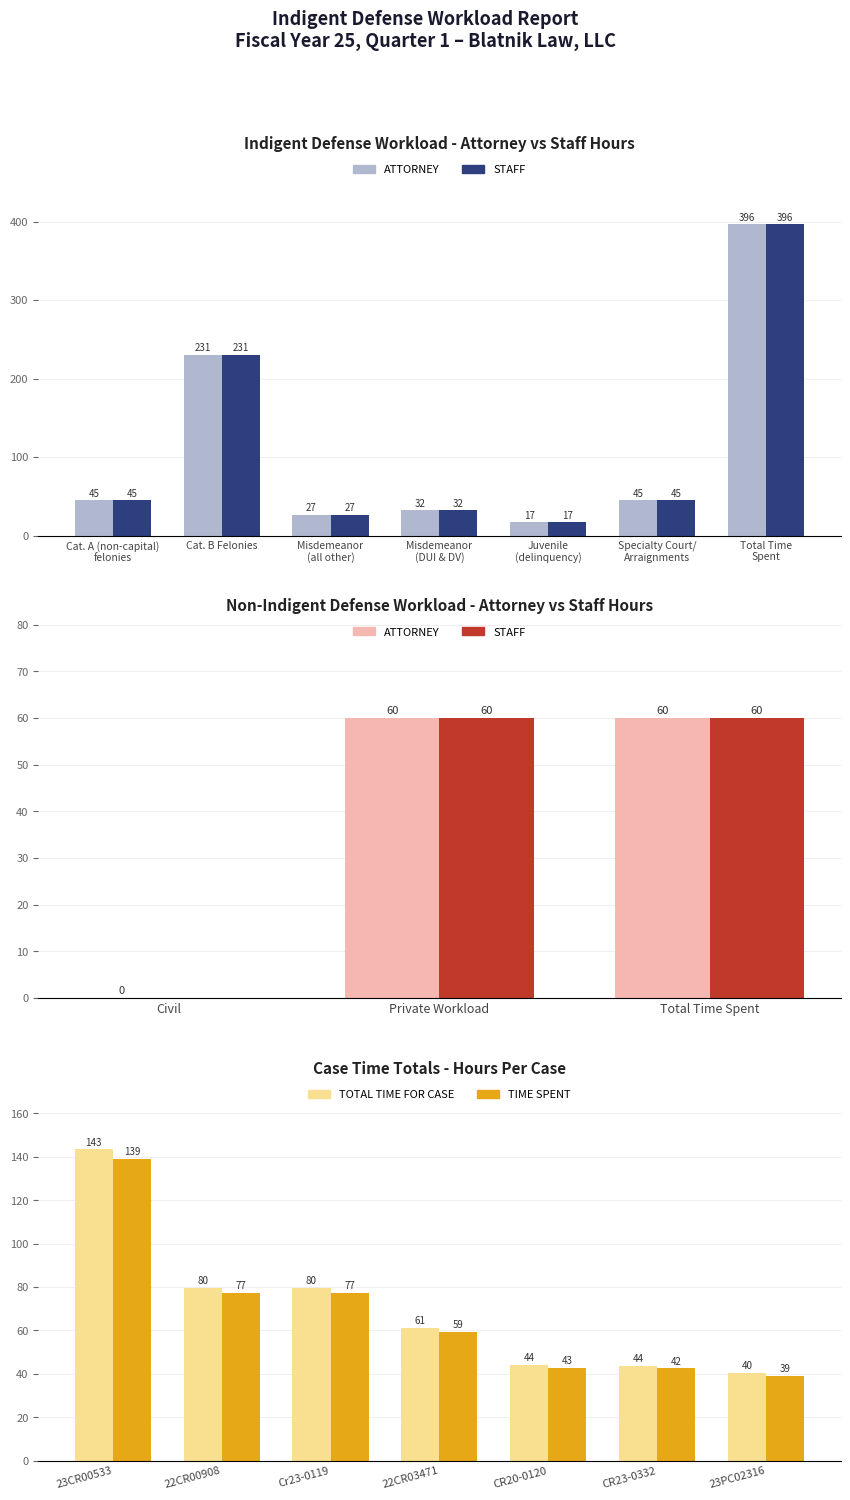

Is the value of Attorney (Indigent) at Cat. B Felonies greater than the value of Staff (Indigent) at Total Time
Spent?

No